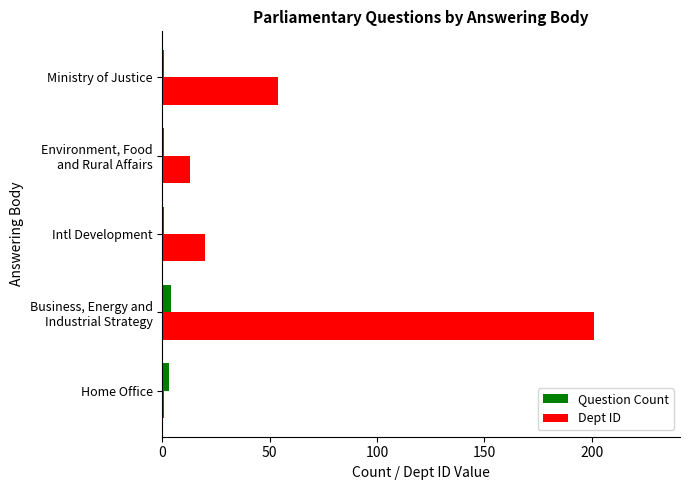

True or false: Dept ID has a value of 5 at Intl Development.

False